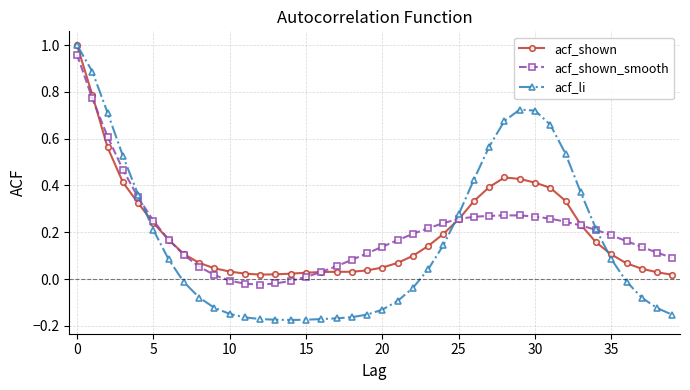

Which series has the largest range (max minus min)?

acf_li